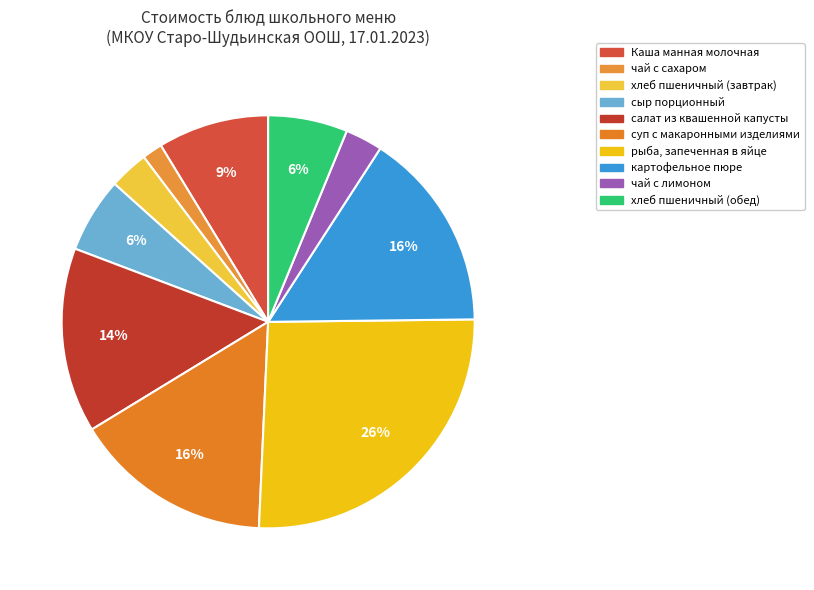

Which category has the smallest portion of the pie?

чай с сахаром